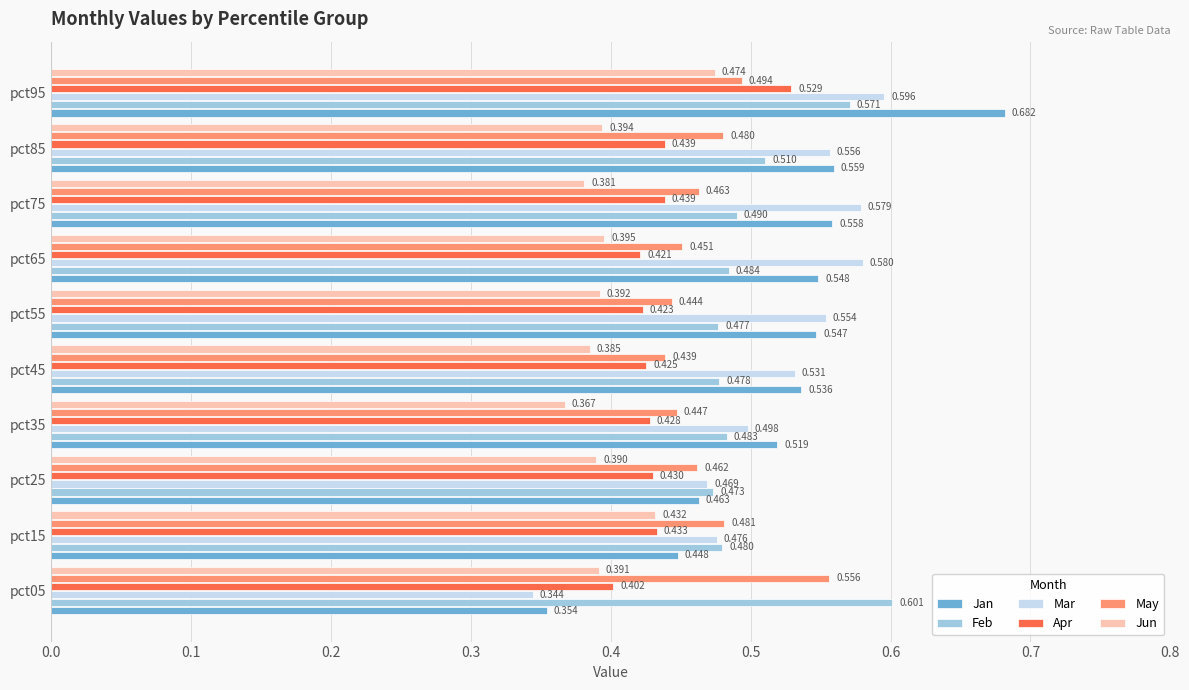

Which series has the largest range (max minus min)?

Jan